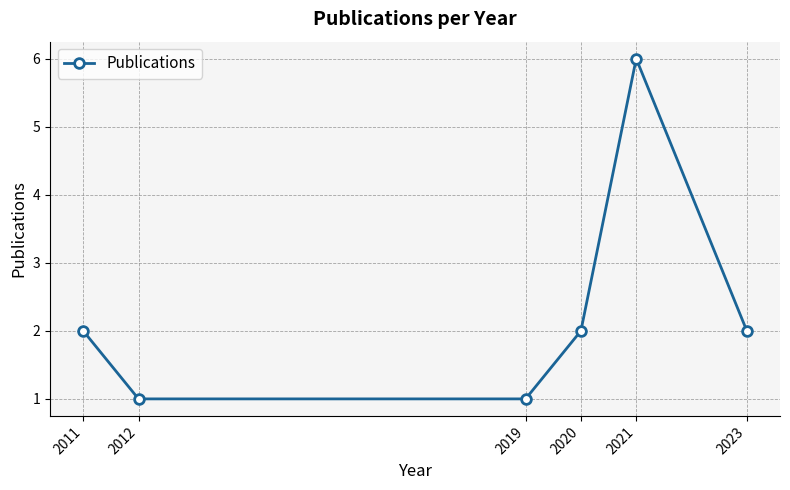

What is the greatest value displayed?

6